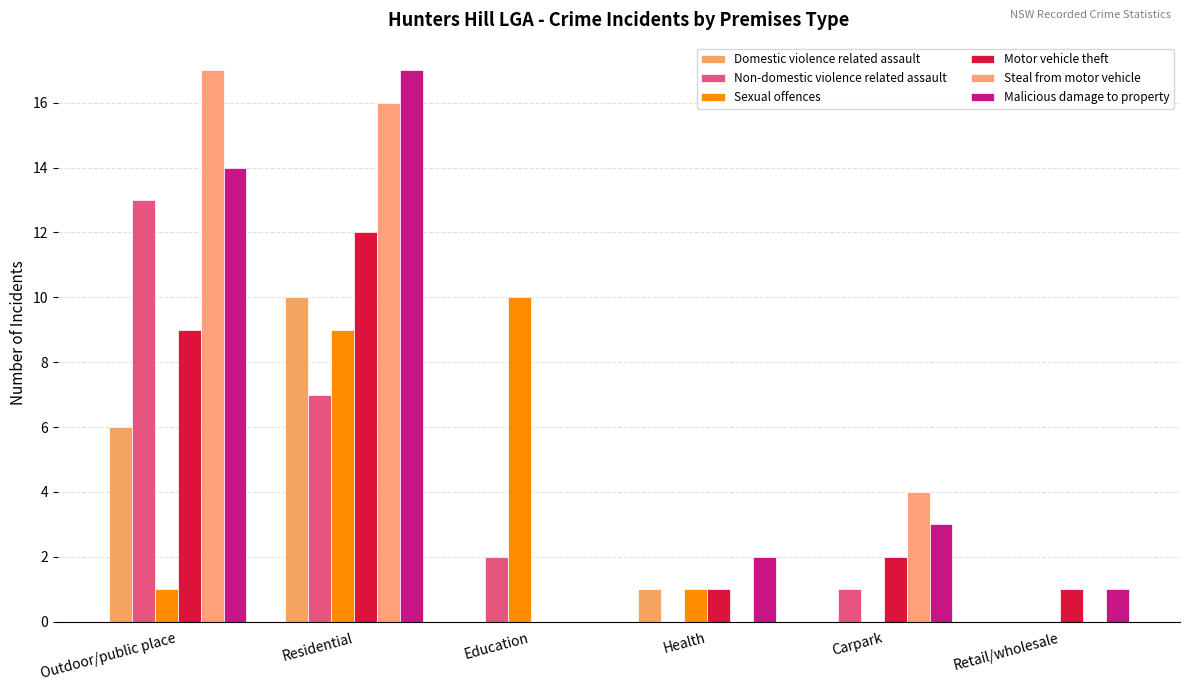

What is the label of the 2nd bar from the left?

Residential